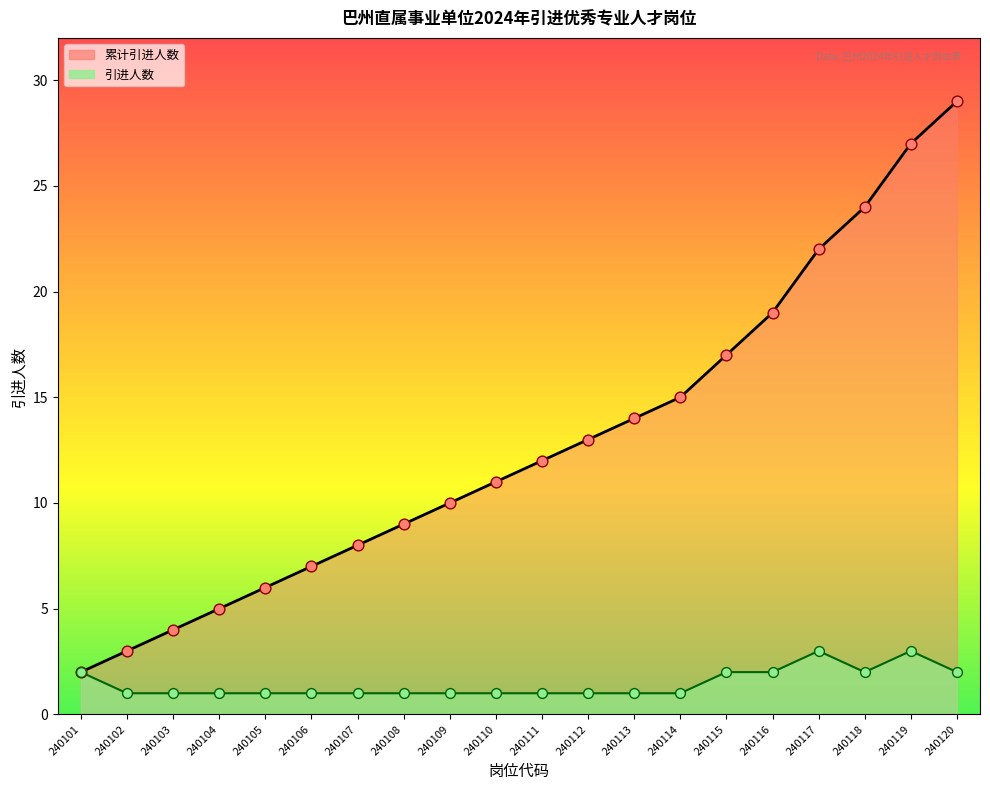

Which series reaches the maximum Y coordinate?

累计引进人数